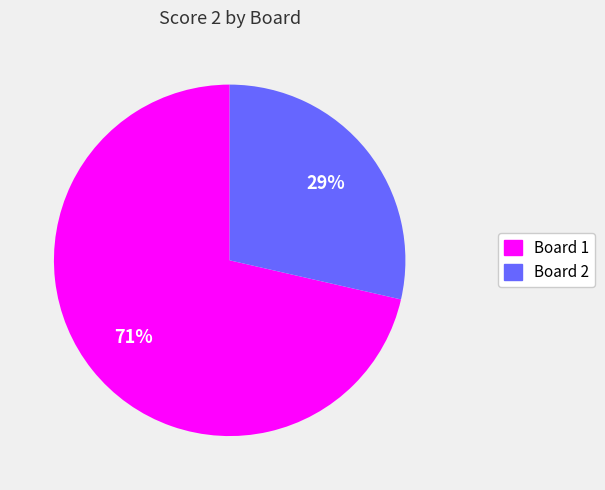

To the nearest percent, what is the average slice percentage?

50%